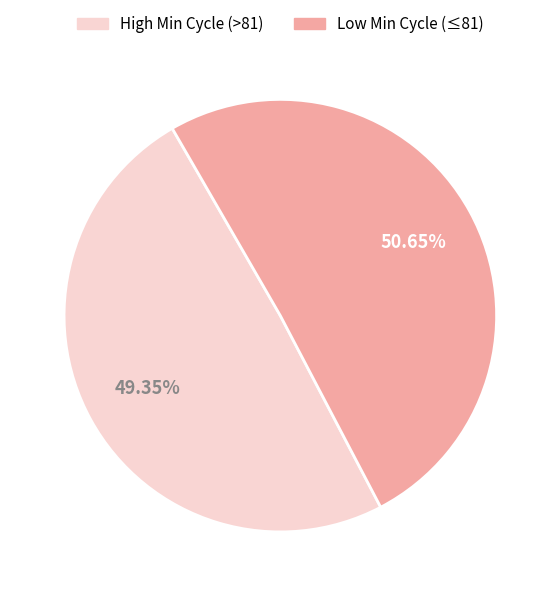

Is there a majority slice in this chart?

Yes